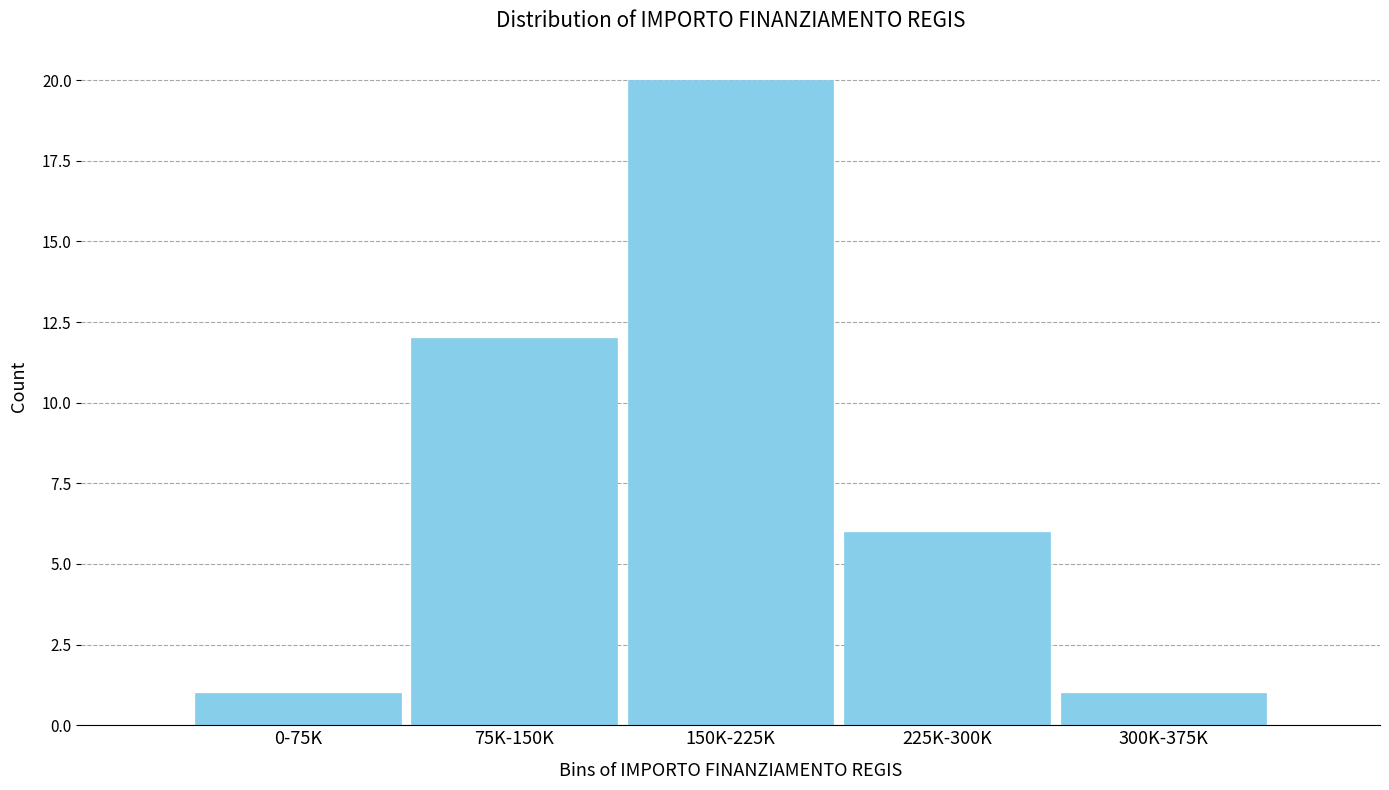

Reading left to right, transcribe all the data shown in this chart.

1	12	20	6	1